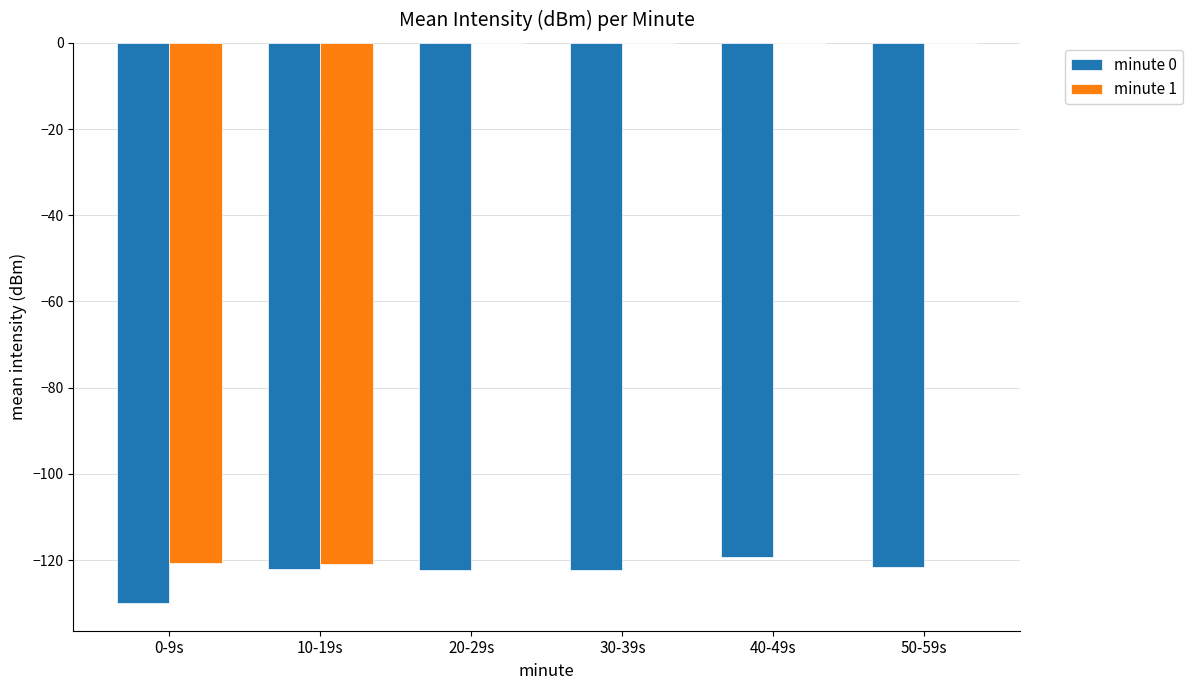

Which series has the widest spread of values?

minute 1